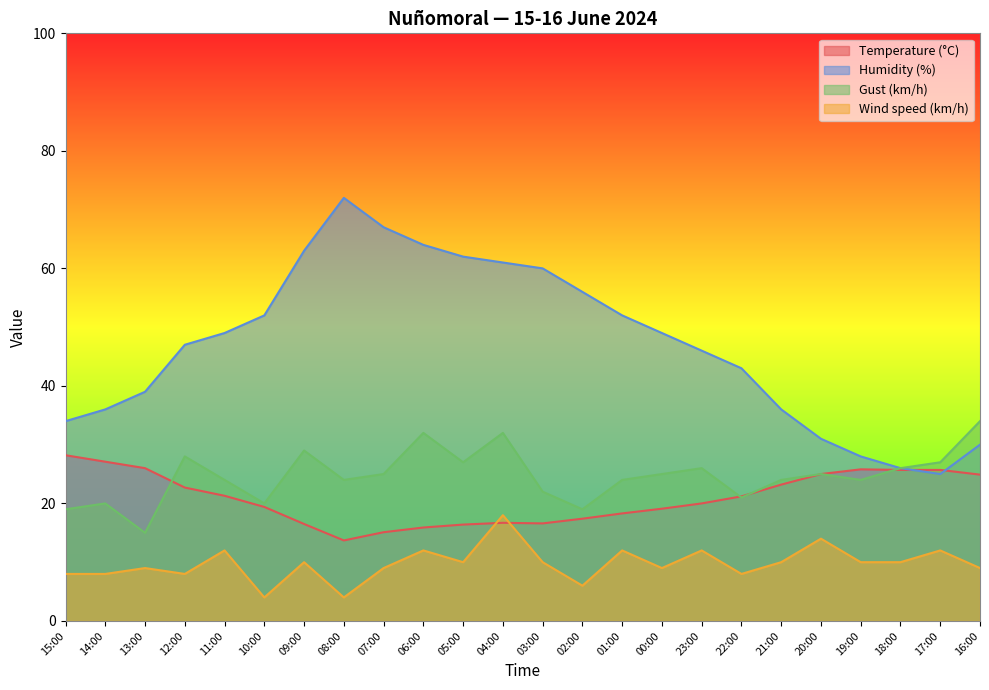

What is the value of the Humidity (%) point at the 16th from the left?

49.0